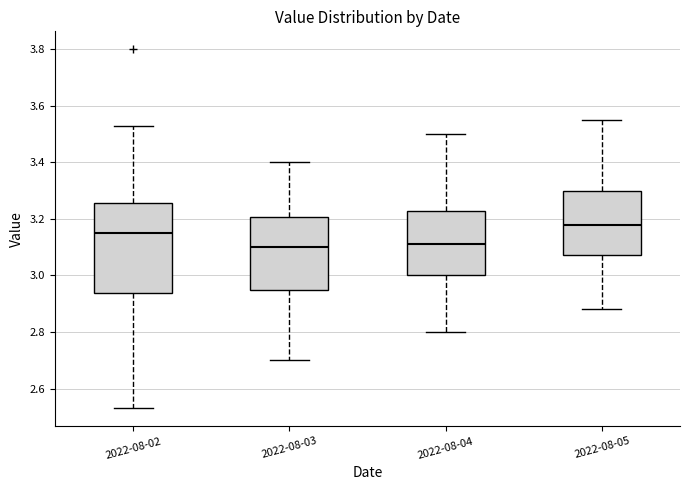

Which box is the tallest, from its lower edge to its upper edge?

2022-08-02